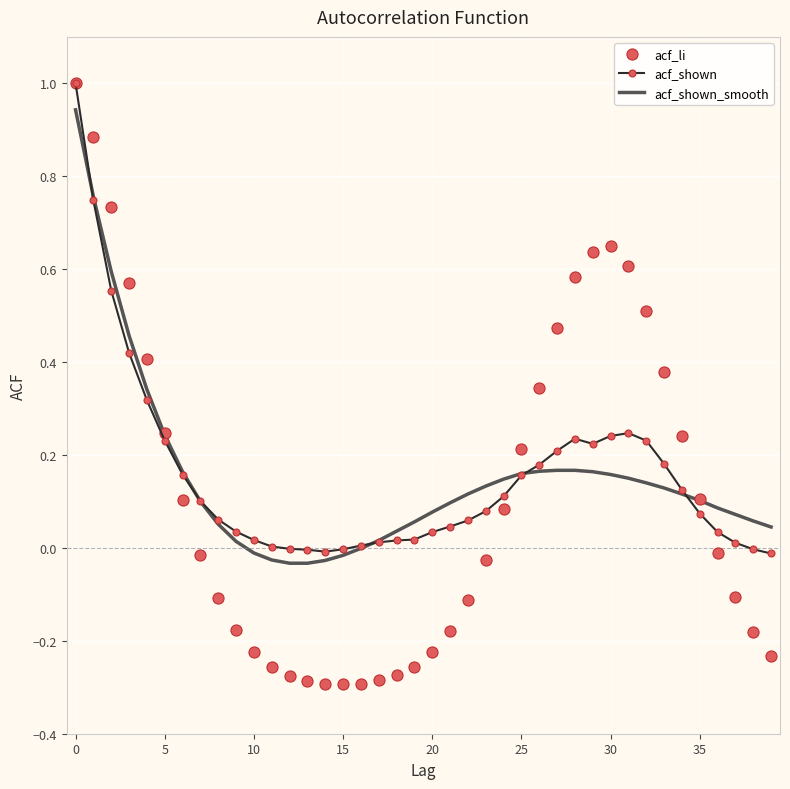

Which series has the largest range (max minus min)?

acf_li